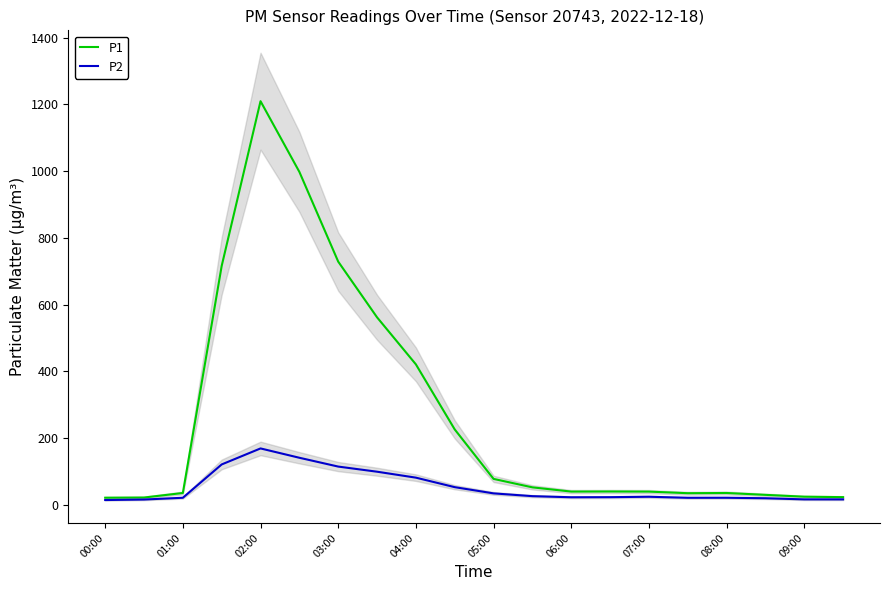

Does the chart display data point markers on the line(s)?

No